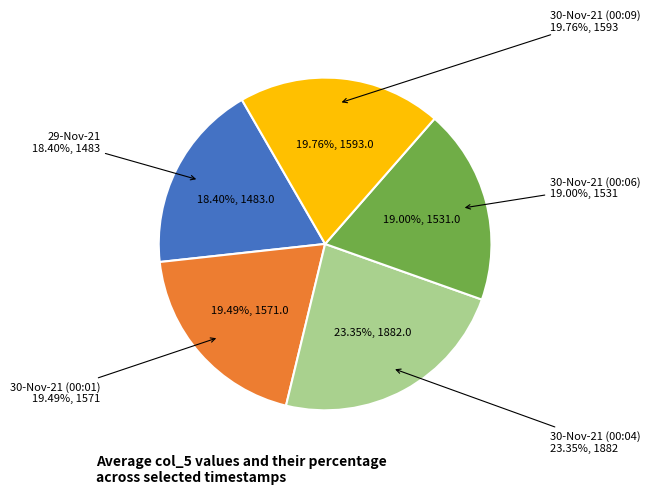

Which has a higher value, 30-Nov-21 (00:04) or 29-Nov-21?

30-Nov-21 (00:04)